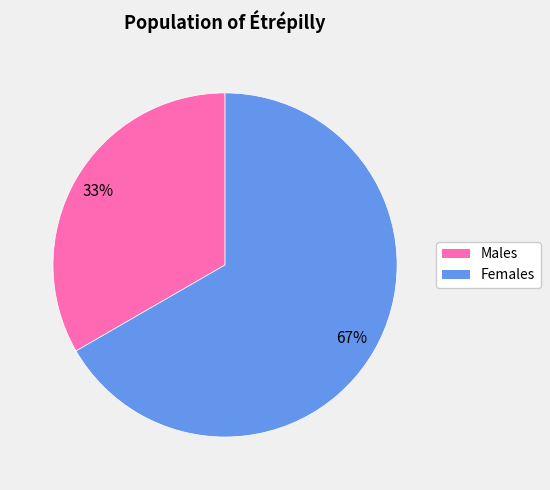

To the nearest percent, what is the average slice percentage?

50%